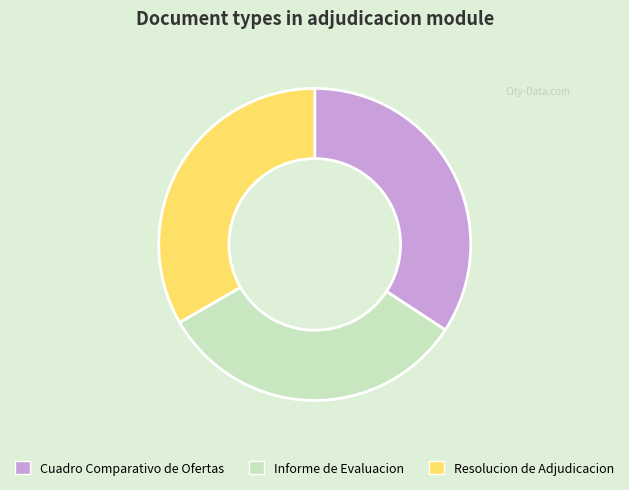

Count the number of slices in the pie.

3